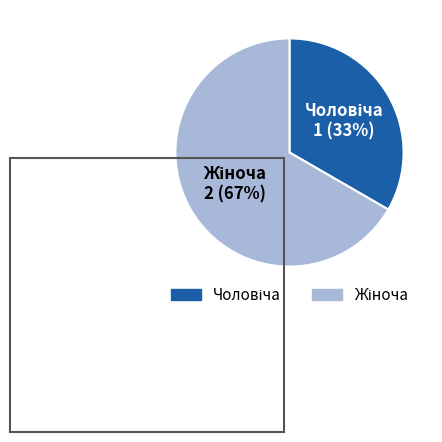

To the nearest percent, what is the average slice percentage?

50%